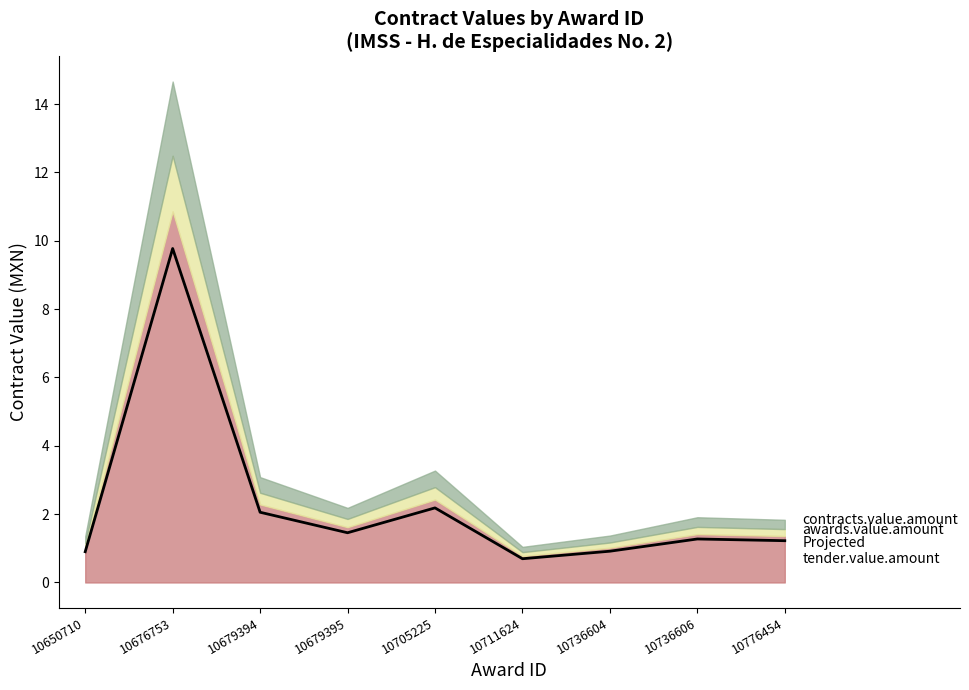

At which category does the chart reach its minimum across all series?

10711624